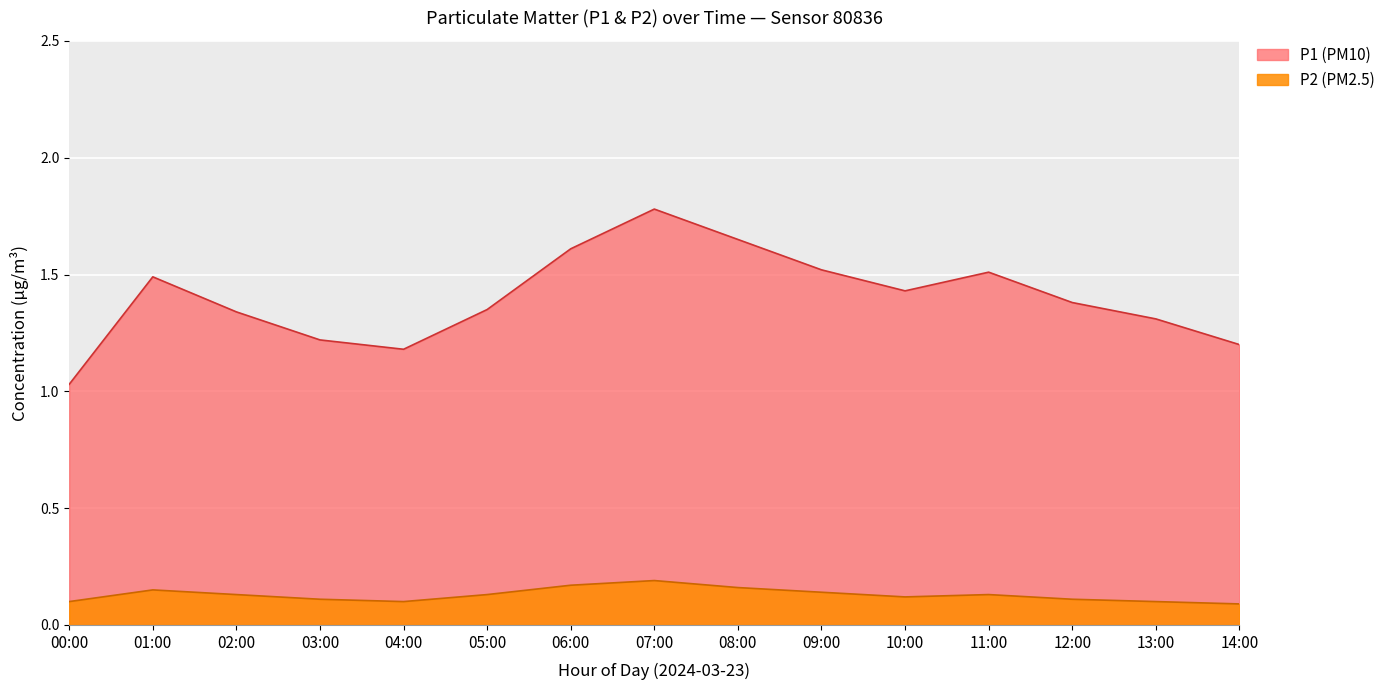

How many points are lower than both their immediate neighbors (excluding endpoints)?

2